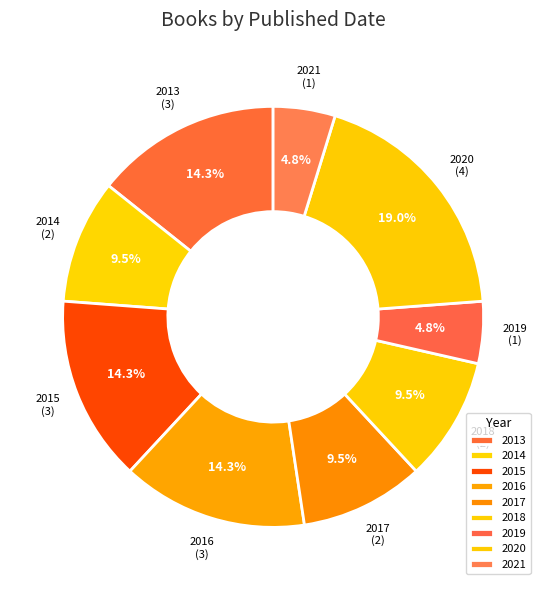

To the nearest percent, what is the combined percentage of 2017 and 2016?

24%